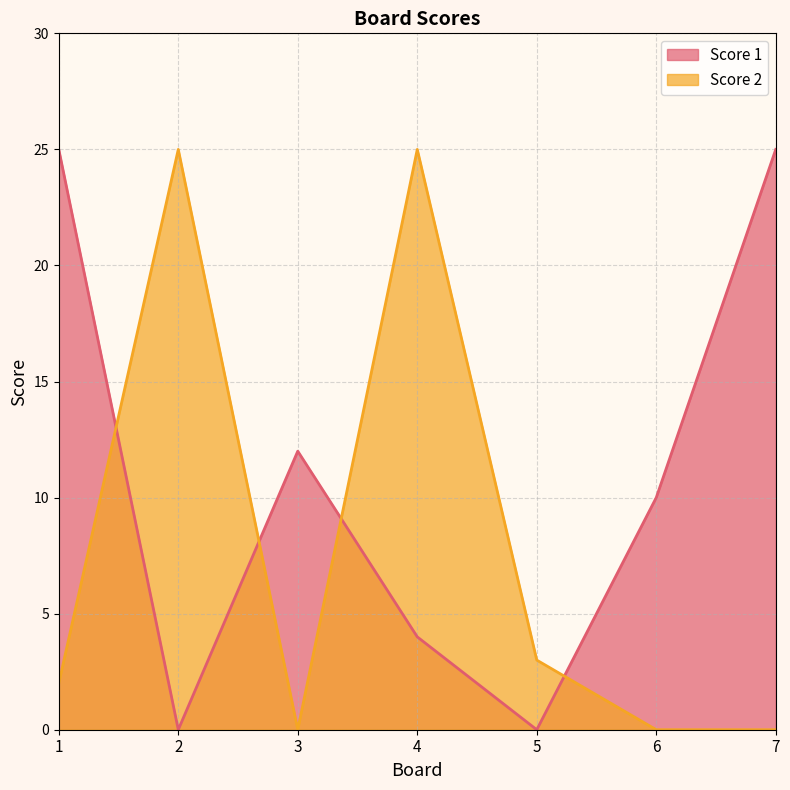

Between which two adjacent categories do Score 1 and Score 2 first intersect?

1 and 2